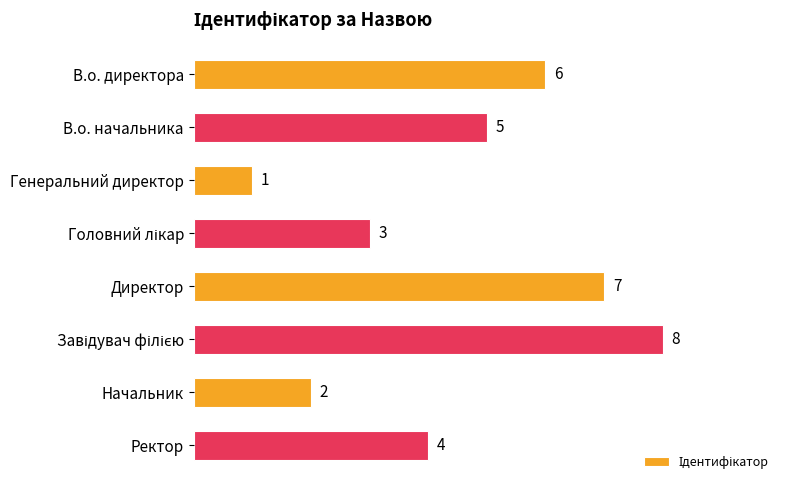

What is the greatest value displayed?

8